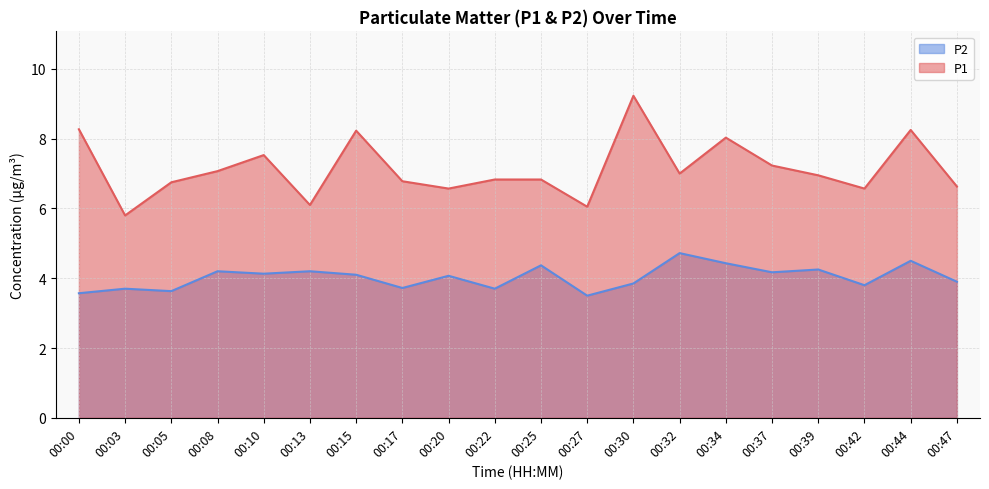

What is the maximum value for P1?

9.2